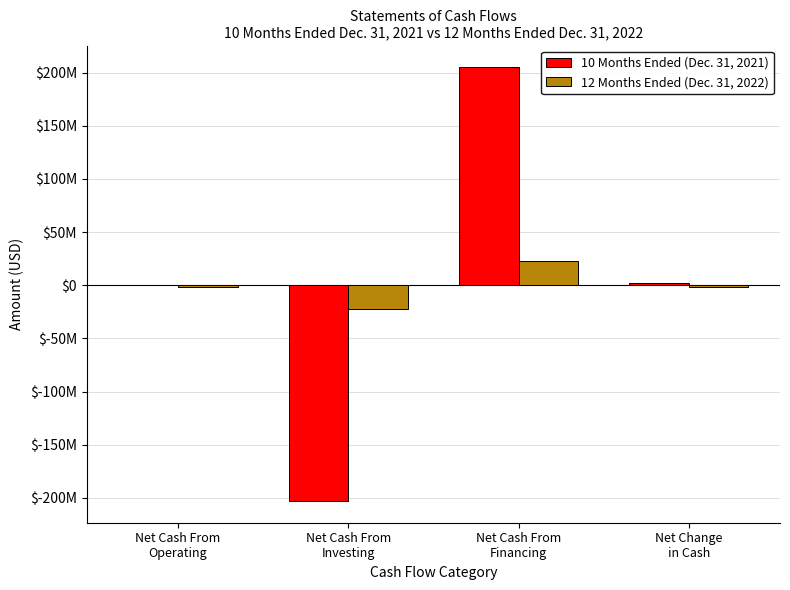

Reading right to left, transcribe all the data shown in this chart.

10 Months Ended (Dec. 31, 2021): Net Change
in Cash=1923321	Net Cash From
Financing=204965639	Net Cash From
Investing=-203000000	Net Cash From
Operating=-42318
12 Months Ended (Dec. 31, 2022): Net Change
in Cash=-1618206	Net Cash From
Financing=22825732	Net Cash From
Investing=-22705116	Net Cash From
Operating=-1738822